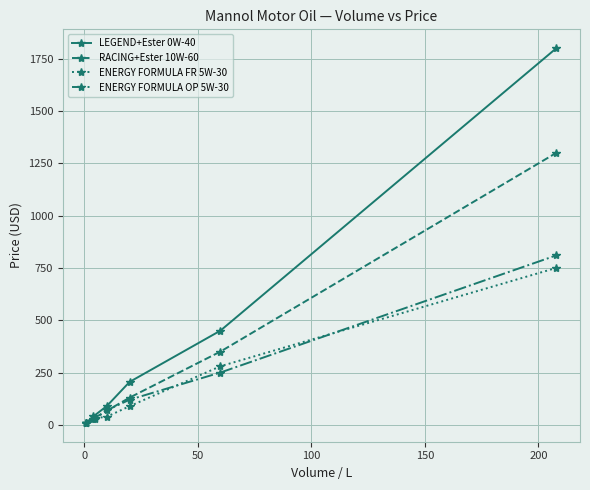

What is the minimum value for Price (USD)?

9